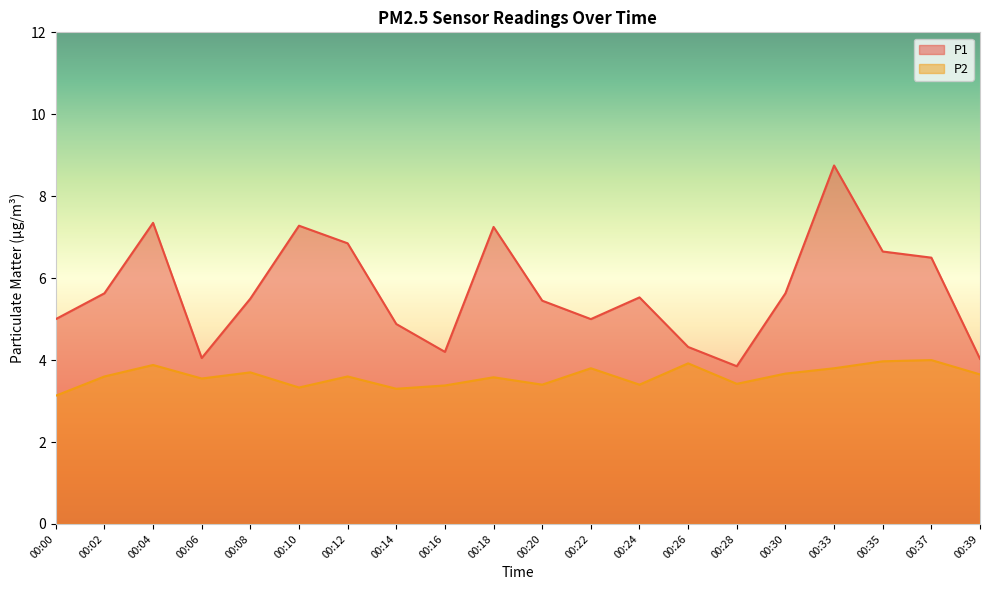

What is the average value of the P2 series?

3.6